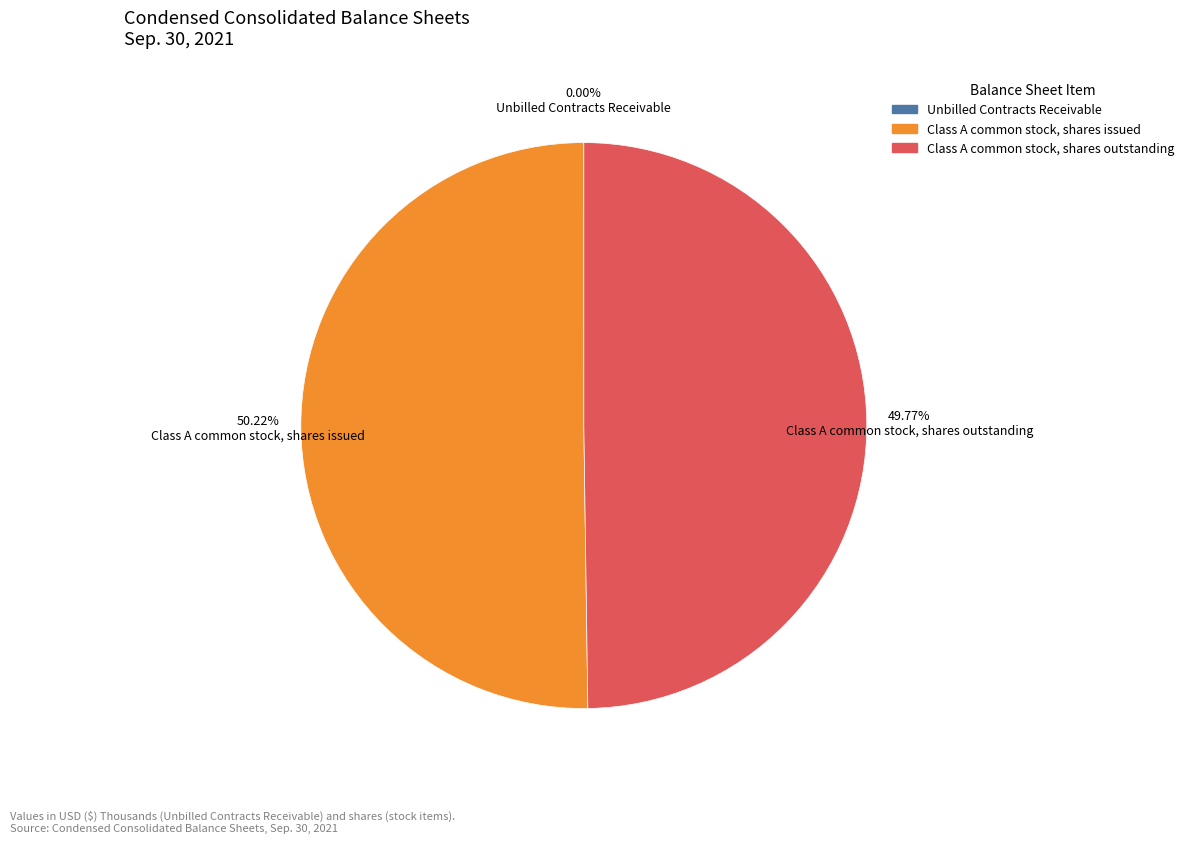

Do Class A common stock, shares issued and Class A common stock, shares outstanding together represent more than half of the pie?

Yes